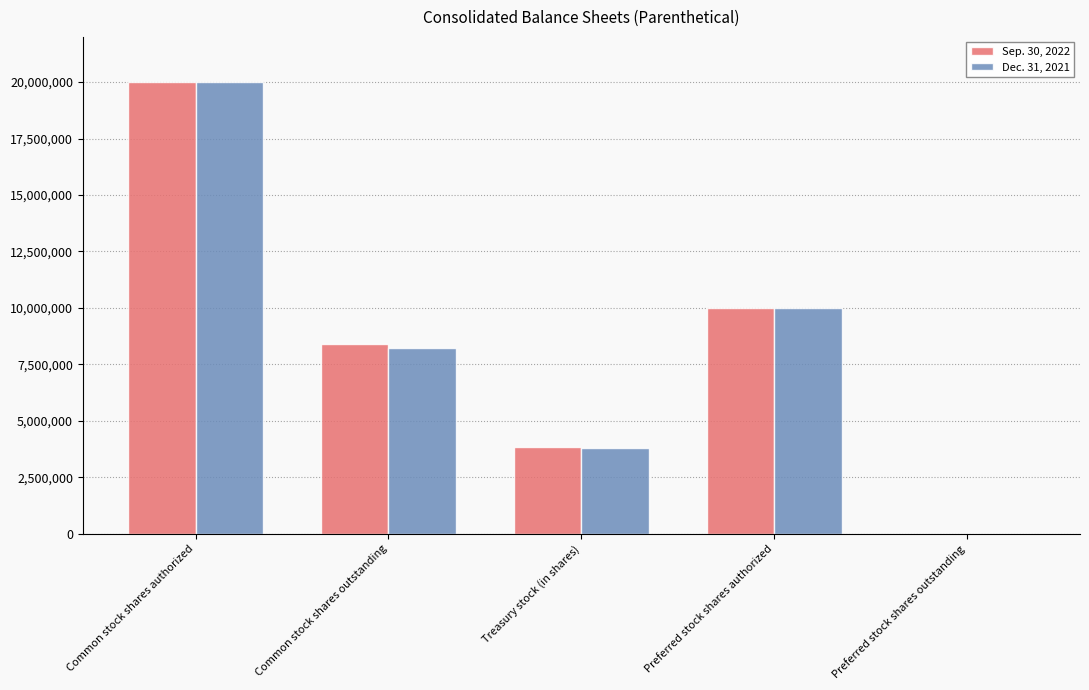

Is the value of Dec. 31, 2021 at Common stock shares authorized greater than the value of Sep. 30, 2022 at Common stock shares outstanding?

Yes